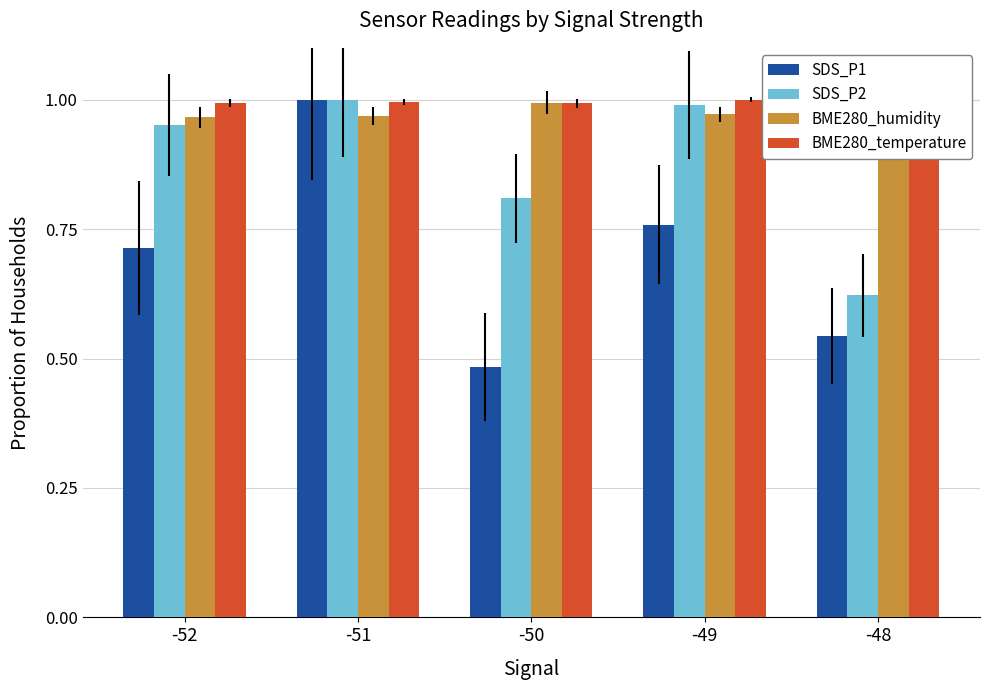

Which series has the largest total across all categories?

BME280_temperature